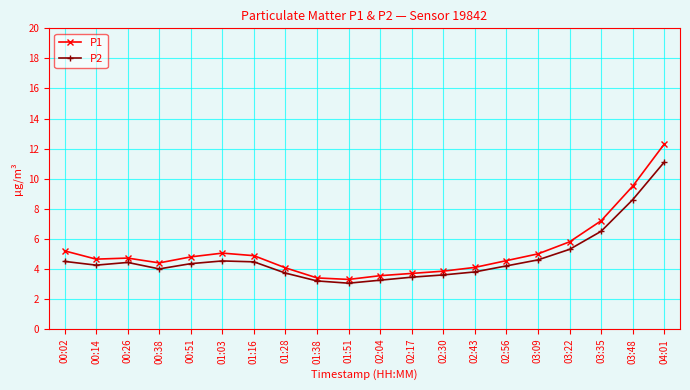

Which series changed the most between 03:35 and 03:48?

P1